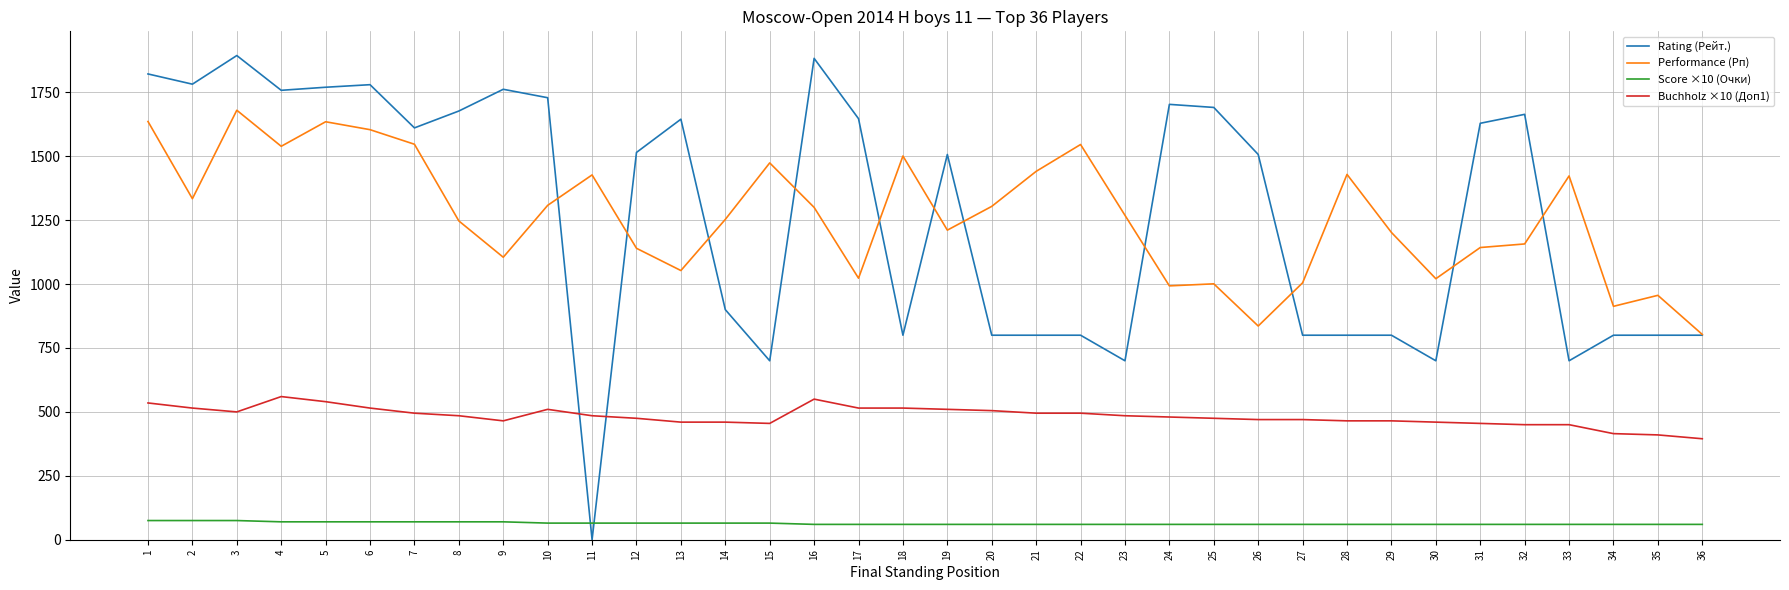

Does the chart display data point markers on the line(s)?

No